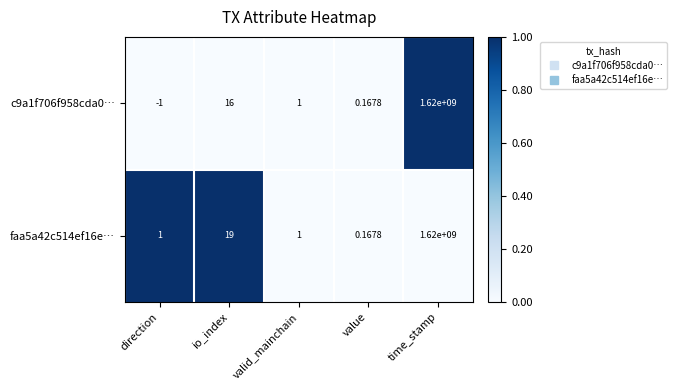

Where is faa5a42c514ef16e… nearest to the value 810000000?

io_index